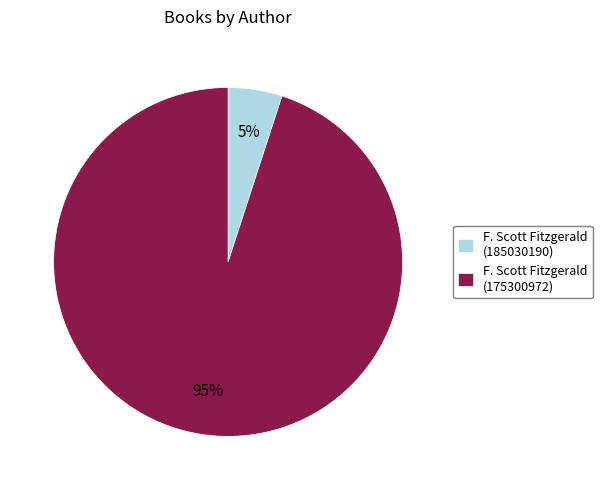

To the nearest percent, what portion does F. Scott Fitzgerald (175300972) represent?

95%